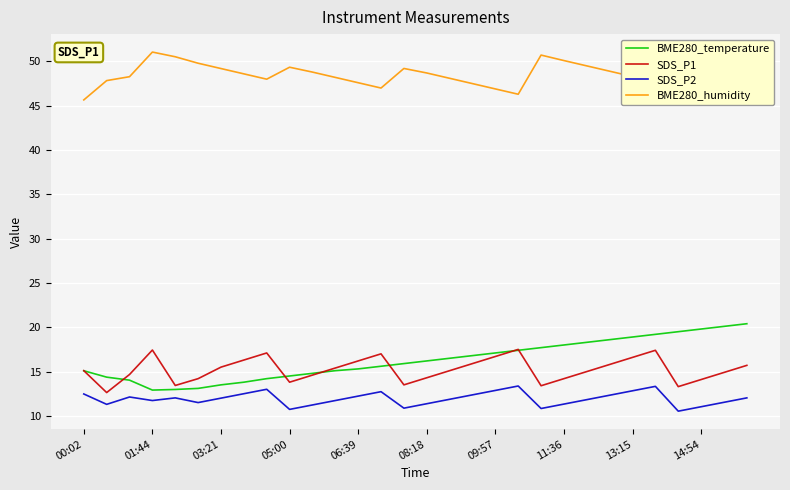

How many interior local valleys does the BME280_humidity series have?

4